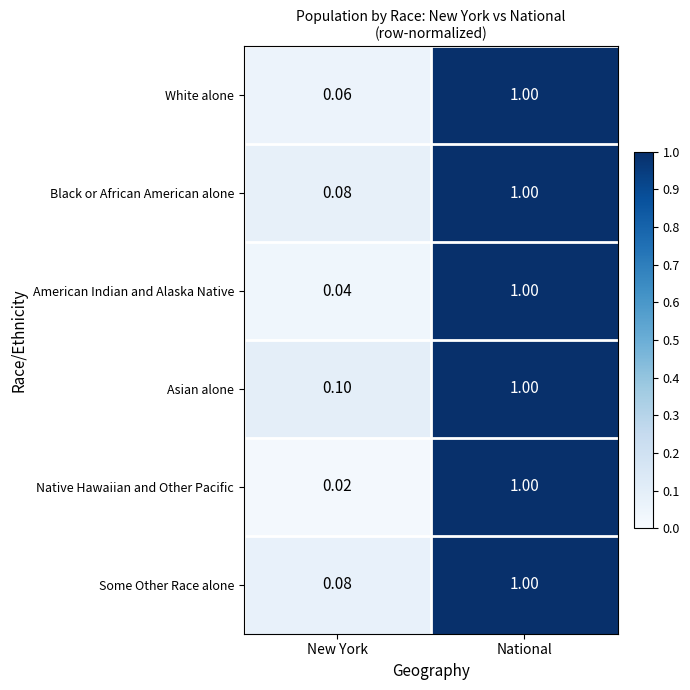

Which label corresponds to the largest value in the chart?

National